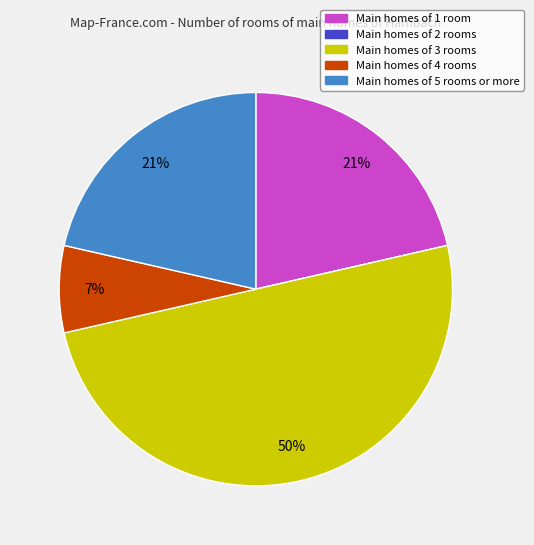

To the nearest percent, what is the average slice percentage?

20%